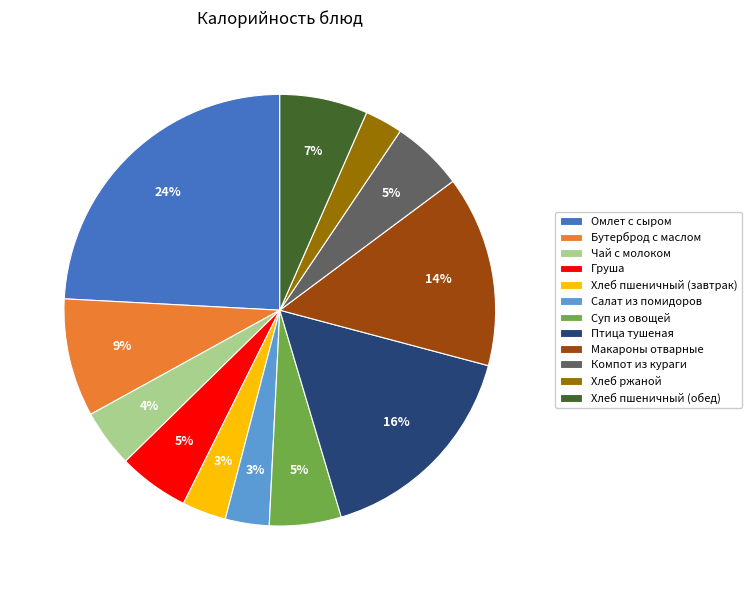

Is it true that Суп из овощей is 5% of the pie?

True